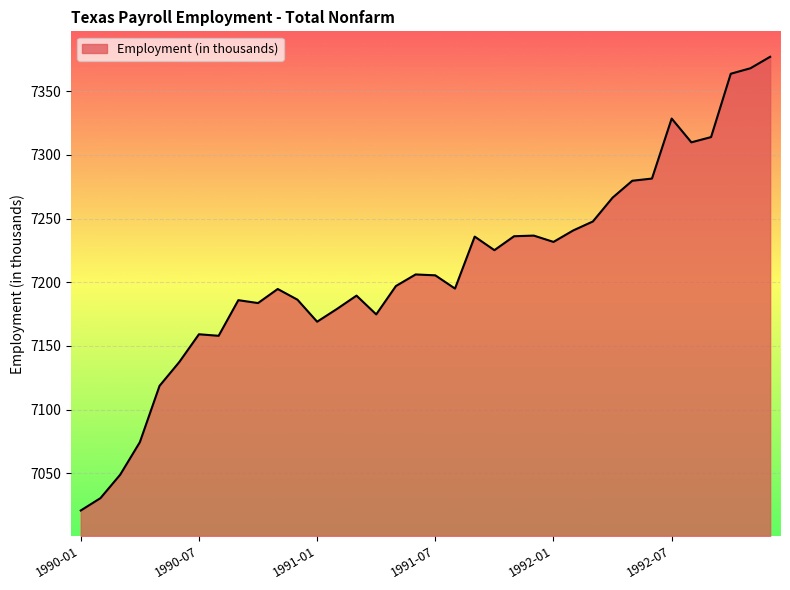

How many values are below 7205?

18